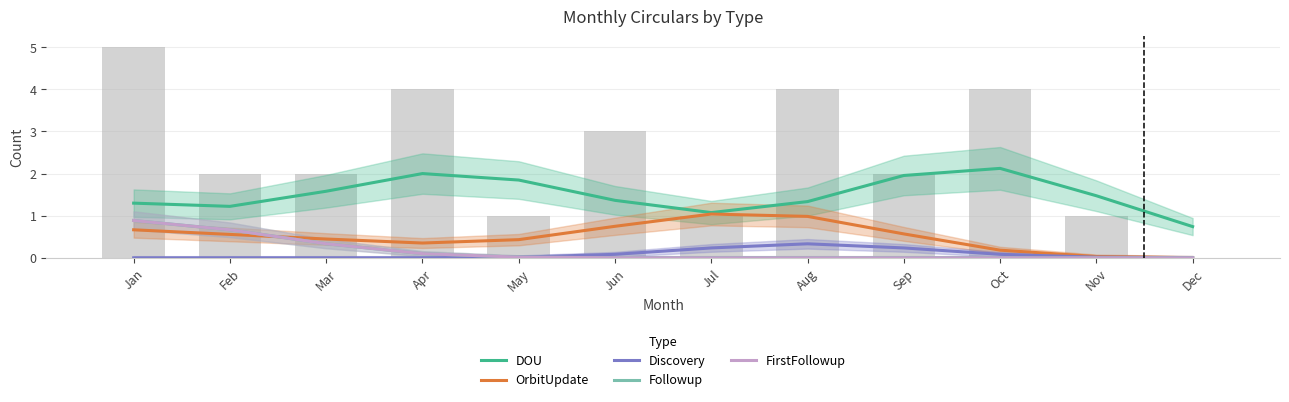

What is the difference between the OrbitUpdate values at May and Sep?

0.1